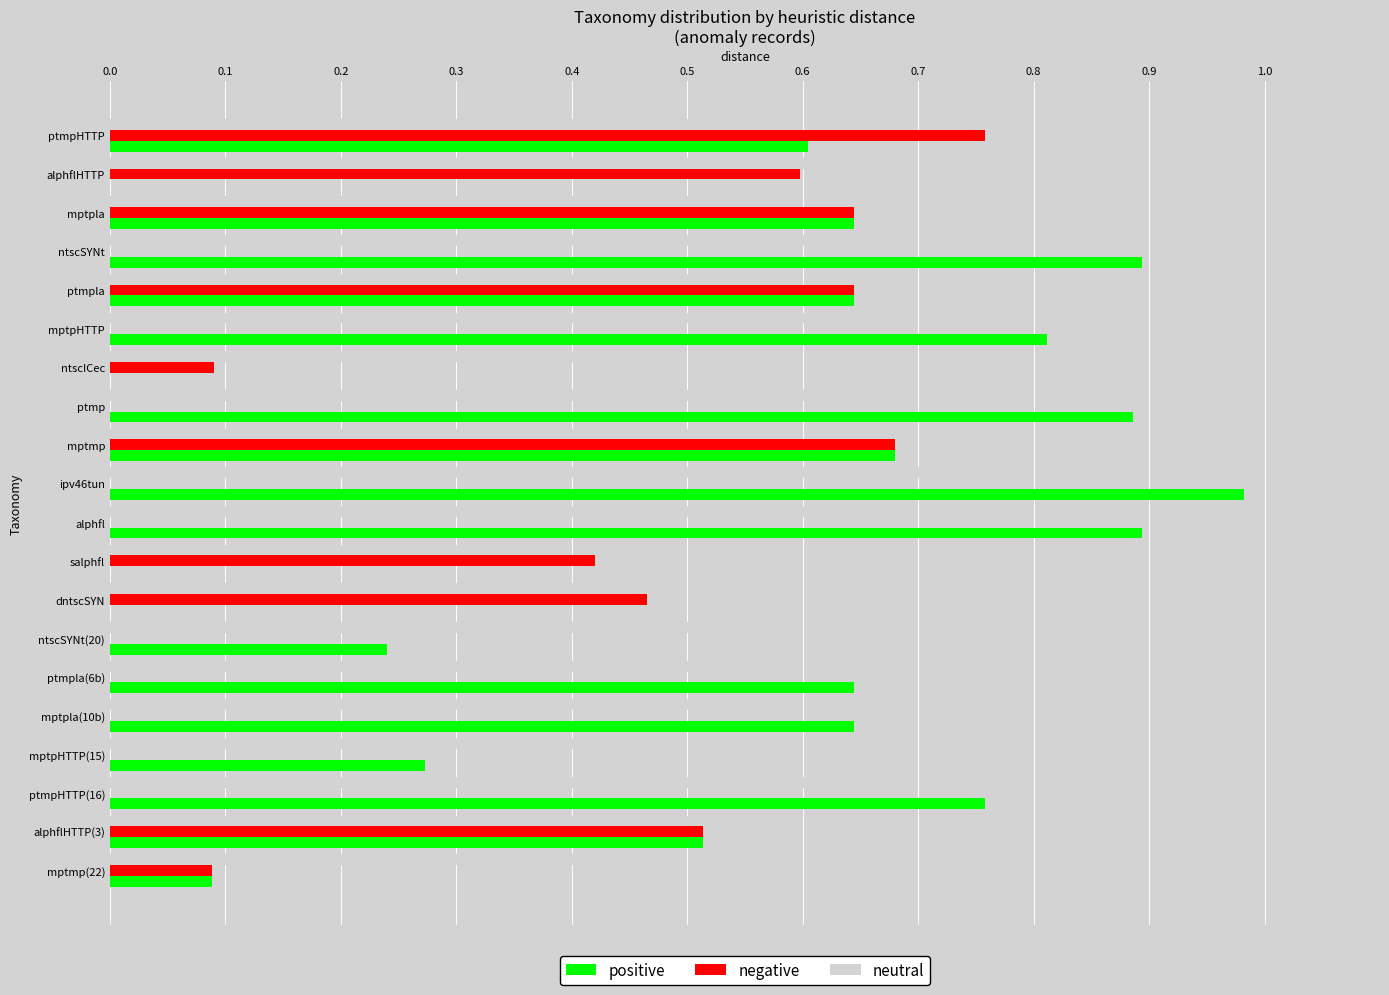

Which category has the highest value across all series?

ipv46tun